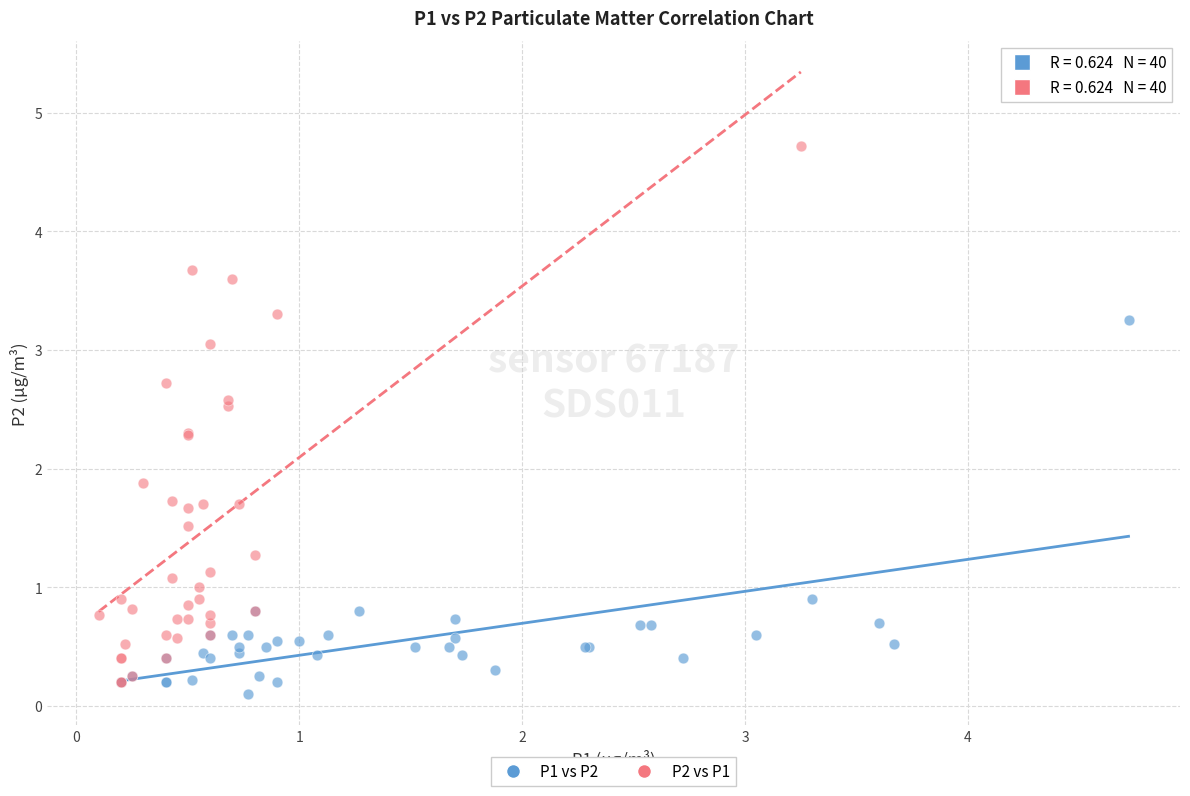

Which series has the widest spread of Y values?

P2 vs P1